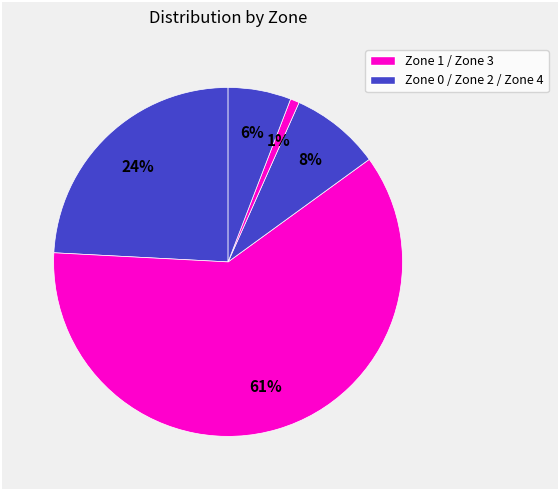

Which category has the biggest portion of the pie?

Zone 1